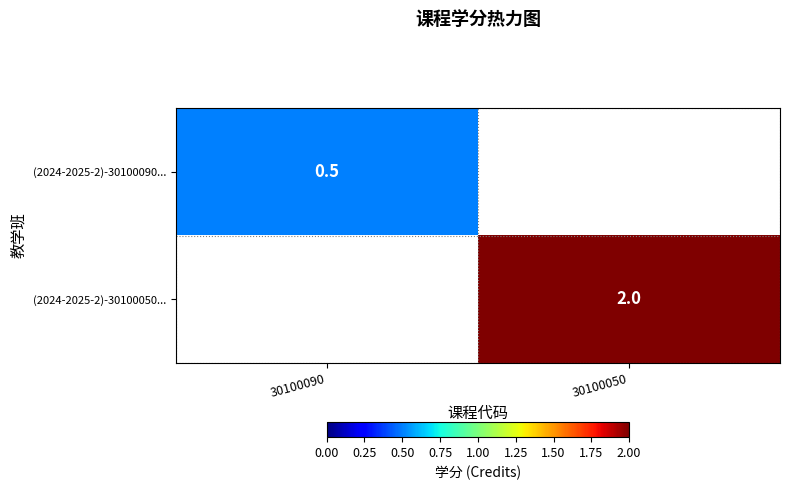

Is it true that (2024-2025-2)-30100050... equals 2.0 at 30100050?

True